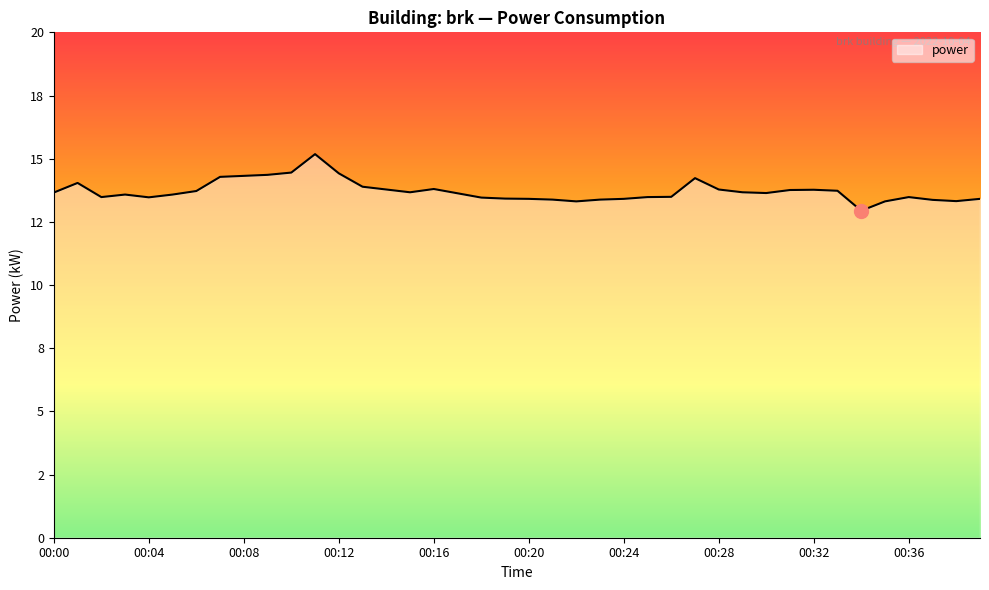

True or false: there are more than 0 points higher than both neighbors.

True